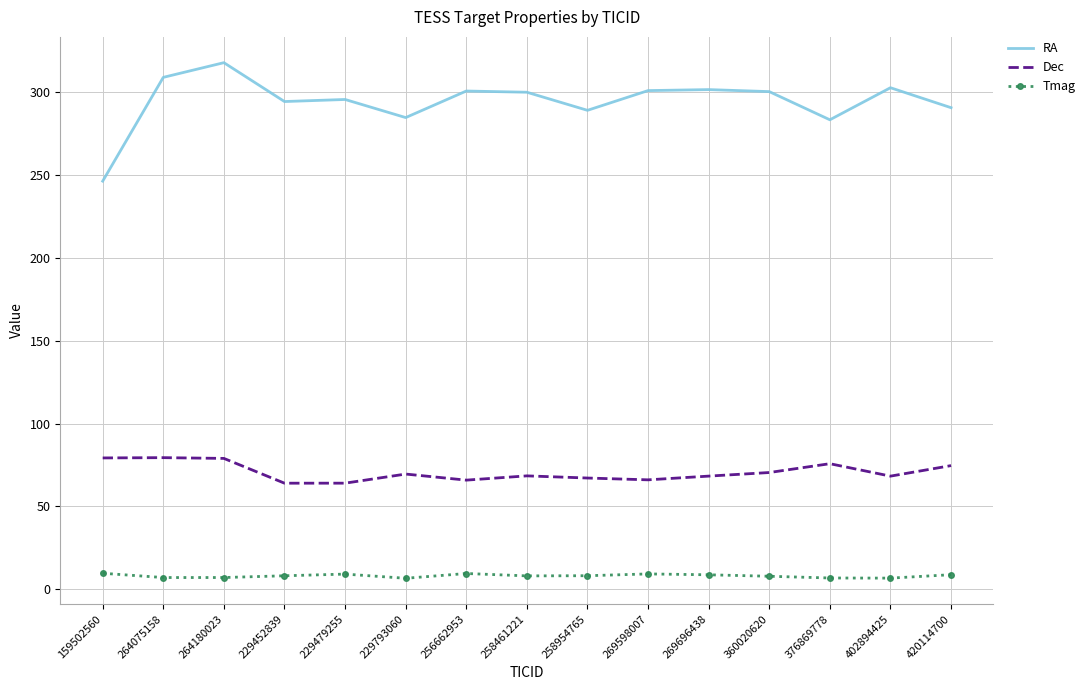

Which series has the largest range (max minus min)?

RA